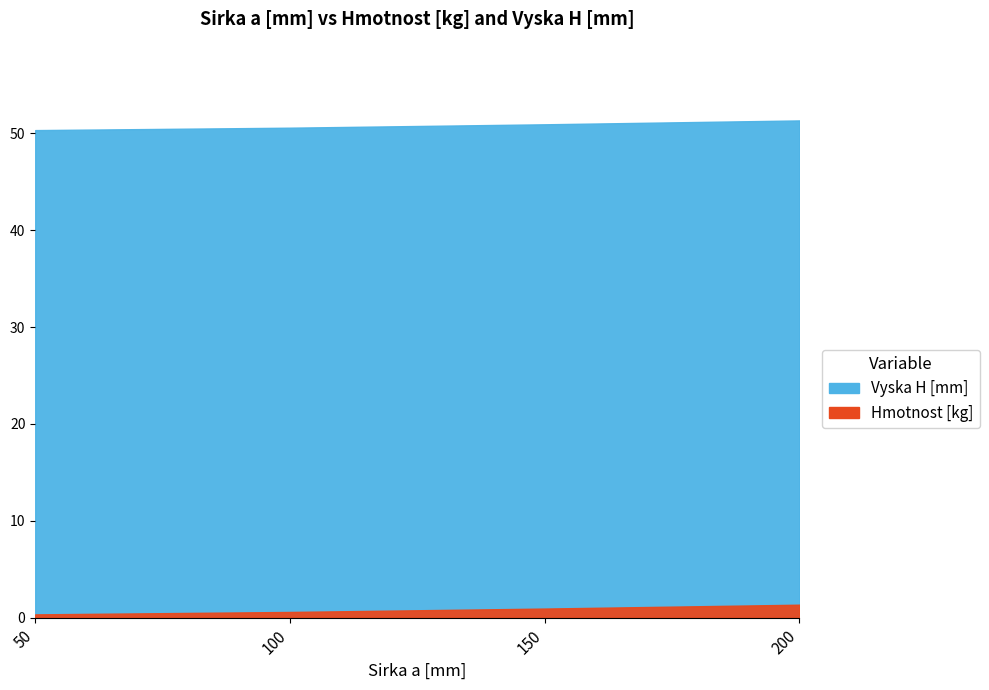

What is the spread (max minus min) of values at 200?

48.7